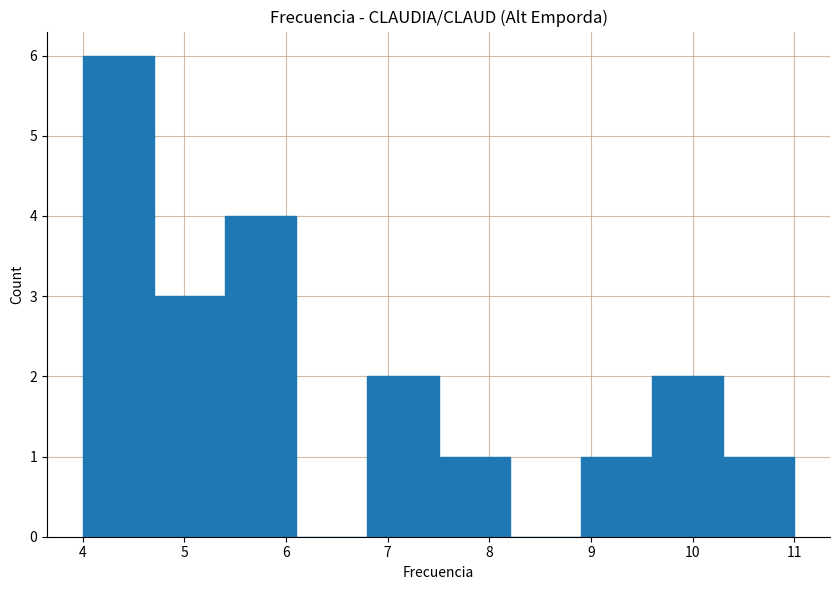

Reading left to right, list every bar in this chart as the range it spans on the x-axis followed by its height. The values are not printed on the chart, so give them approximately, as read against the axis.

4.0 to 4.7: 6
4.7 to 5.4: 3
5.4 to 6.1: 4
6.1 to 6.8: 0
6.8 to 7.5: 2
7.5 to 8.2: 1
8.2 to 8.9: 0
8.9 to 9.6: 1
9.6 to 10.3: 2
10.3 to 11.0: 1